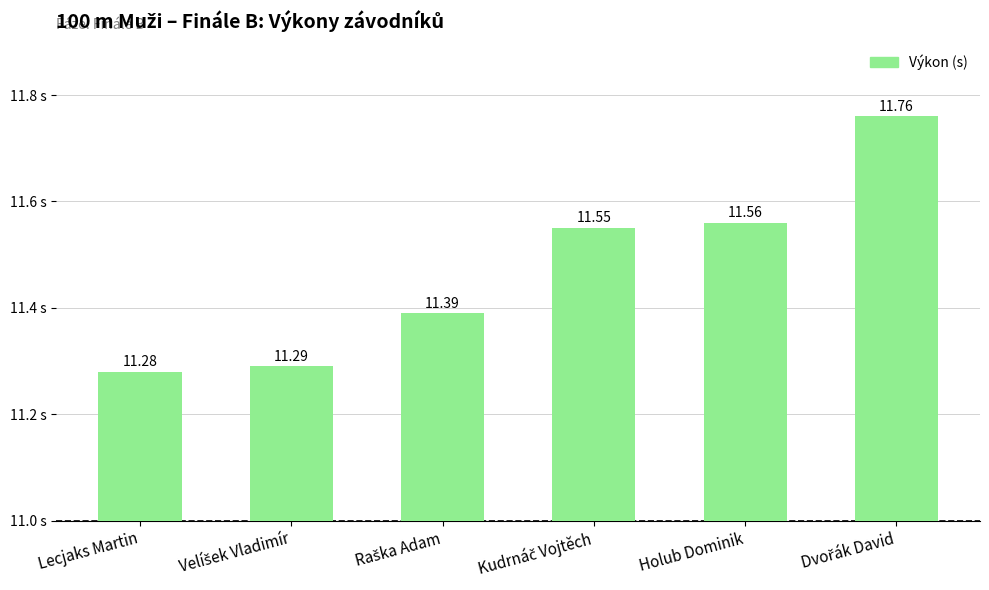

What is the greatest value displayed?

11.8